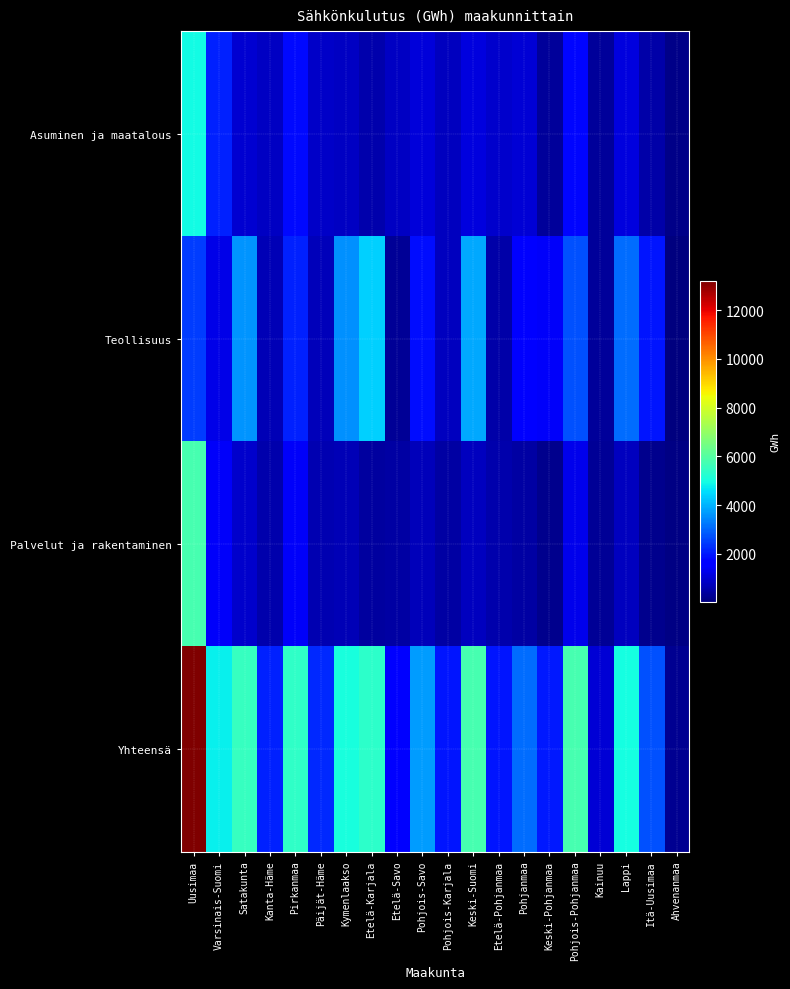

At which category does the chart reach its minimum across all series?

Ahvenanmaa